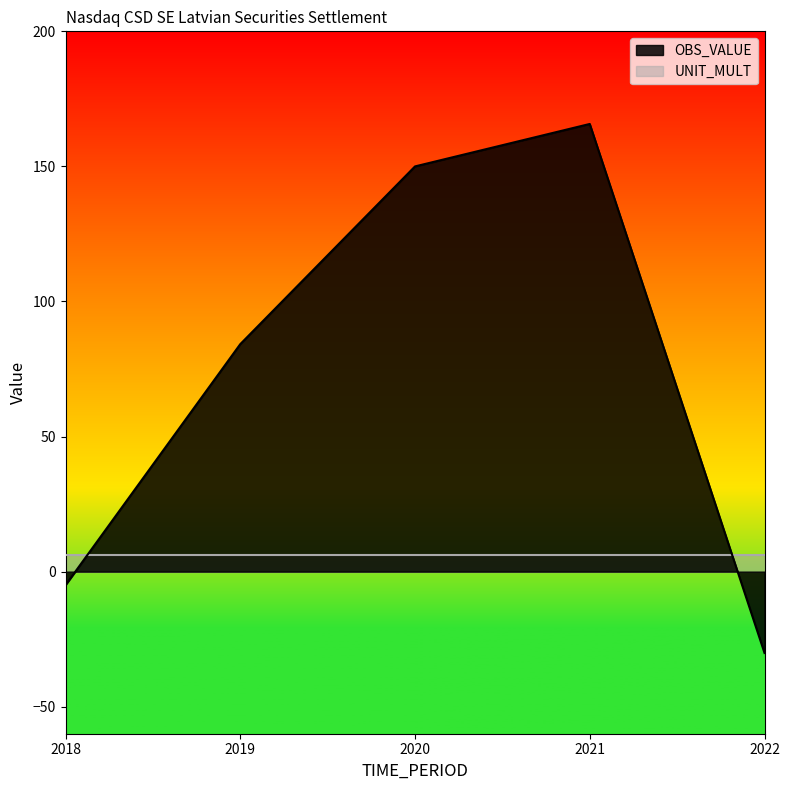

How many data points are less than 84?

2